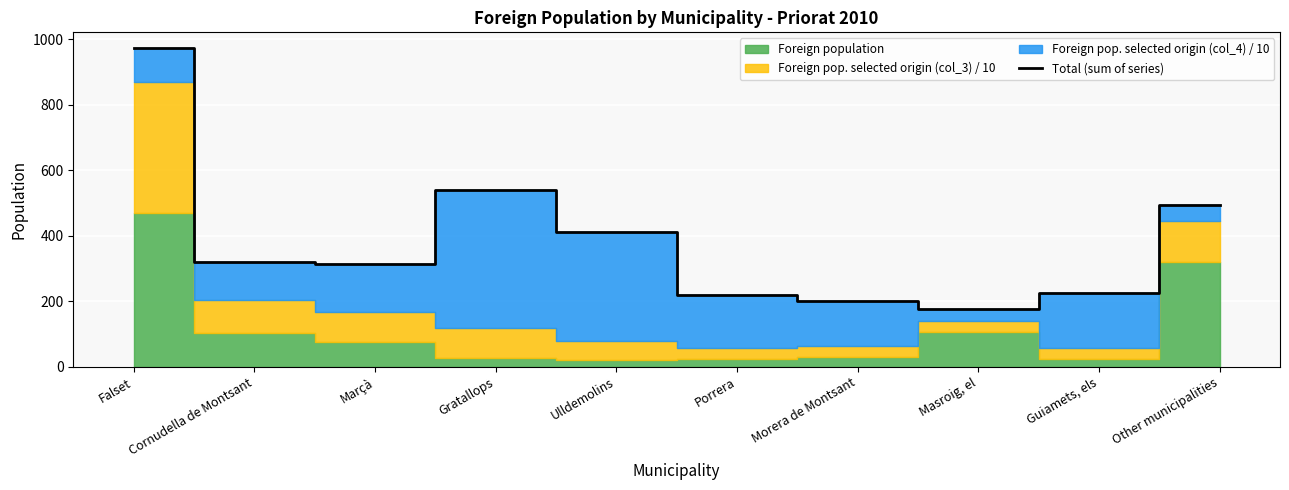

At which category does the data reach its first local valley?

Marçà